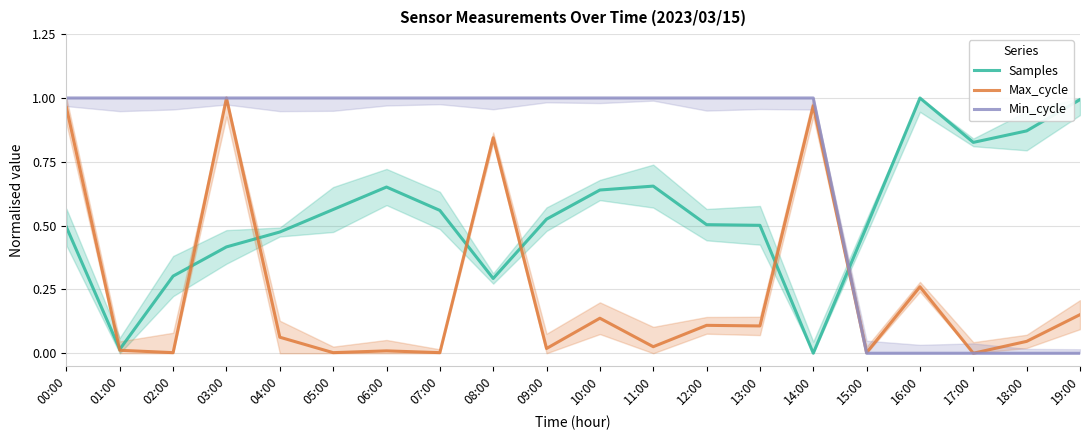

What is the difference between the maximum and minimum values in the Samples series?

1.0